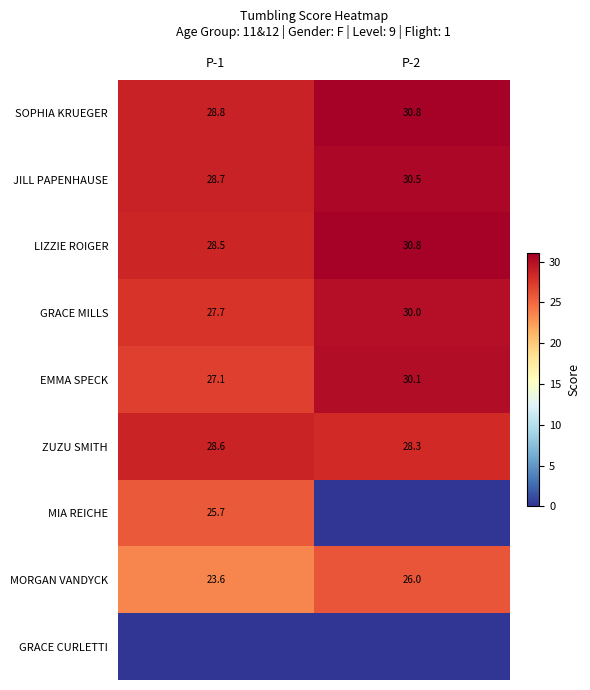

Which category has the highest value across all series?

P-2